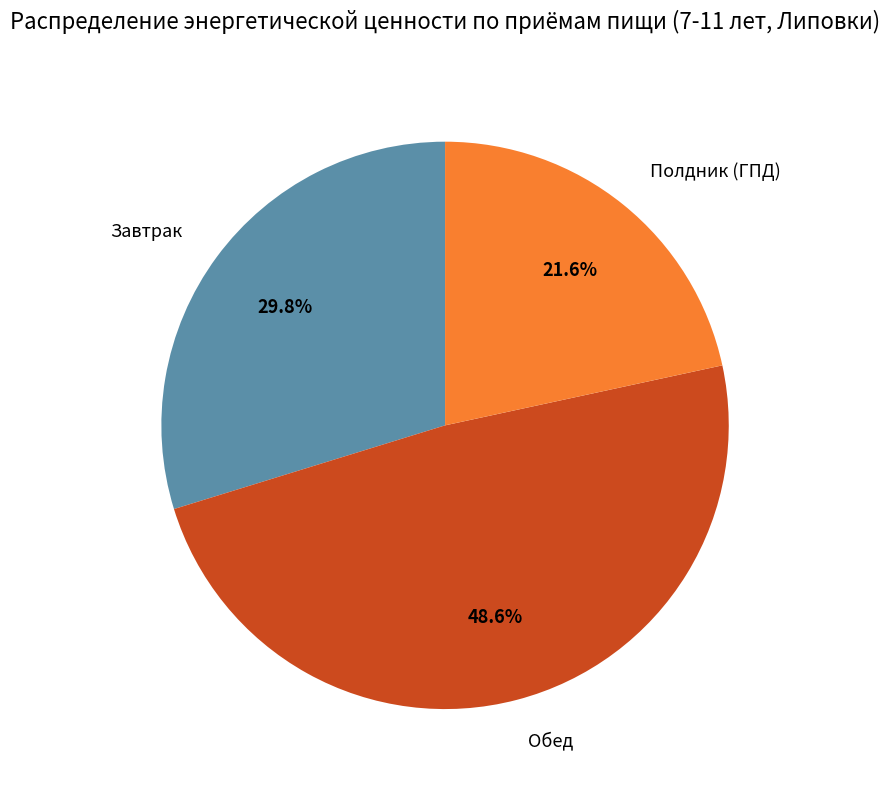

Count the number of slices in the pie.

3